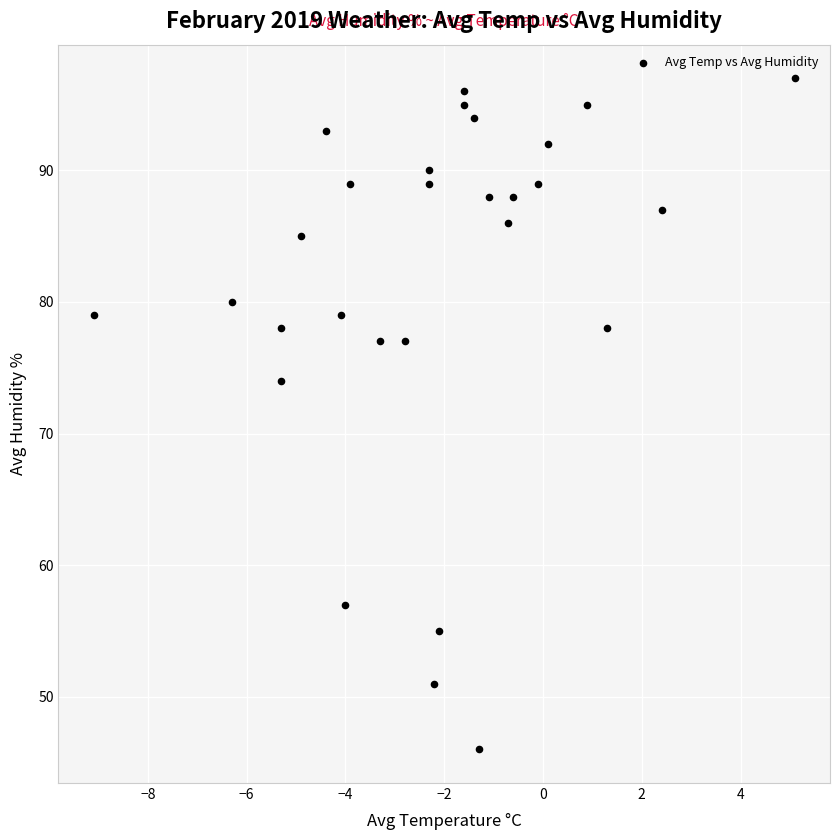

What Y value in the scatter plot is closest to 71?

74